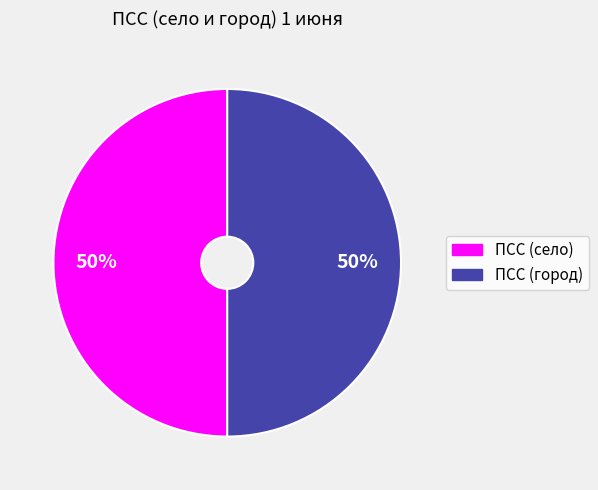

Is the sum of ПСС (город) and ПСС (село) greater than half?

Yes